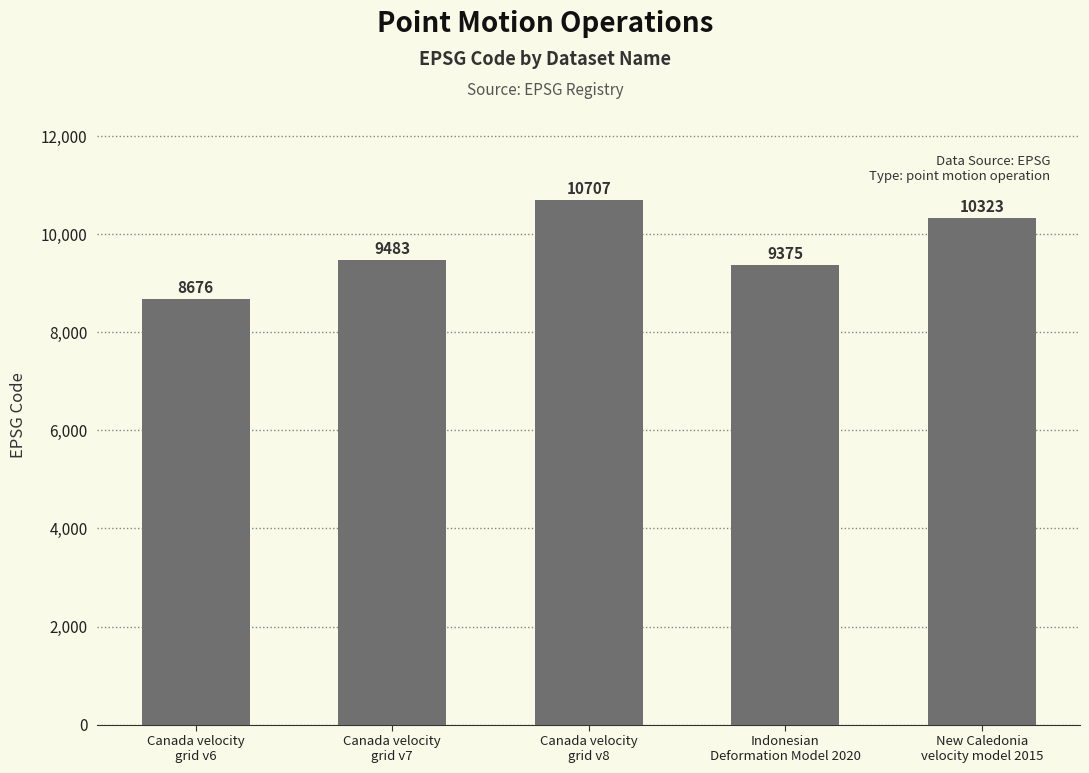

What is the change in value from Canada velocity
grid v6 to Canada velocity
grid v8?

+2031